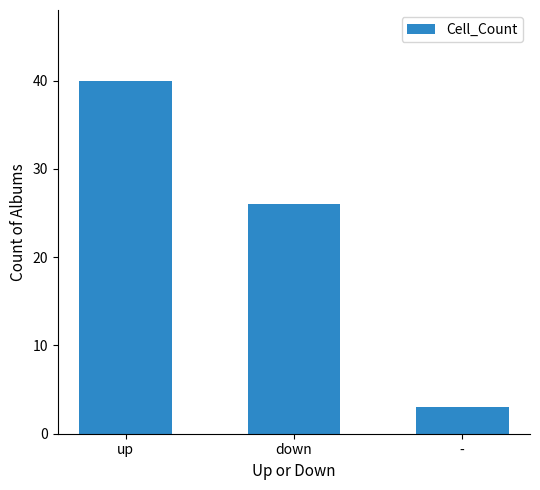

Count the number of categories in the chart.

3